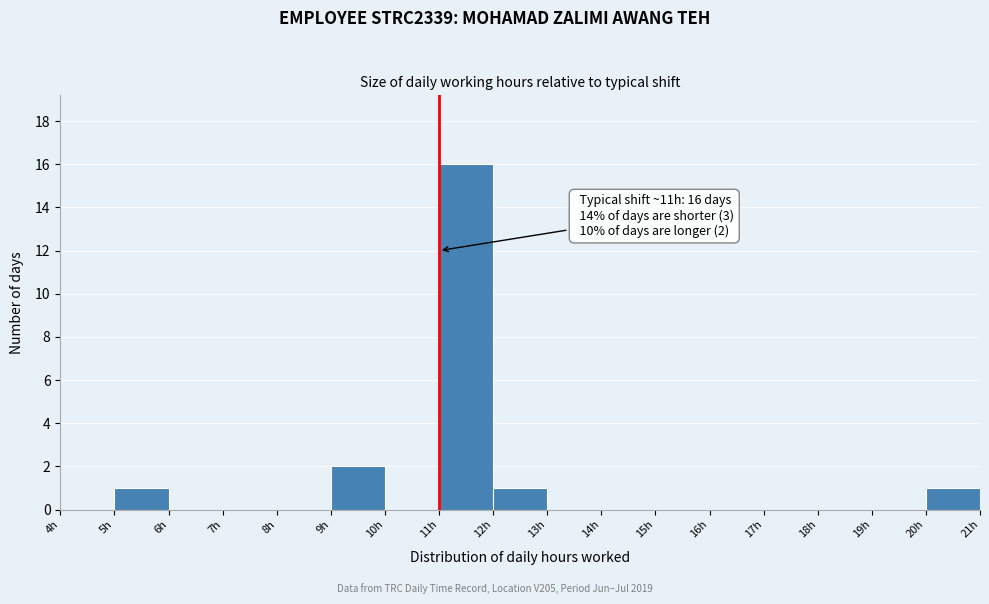

Which range on the x-axis has the tallest bar?

11 to 12